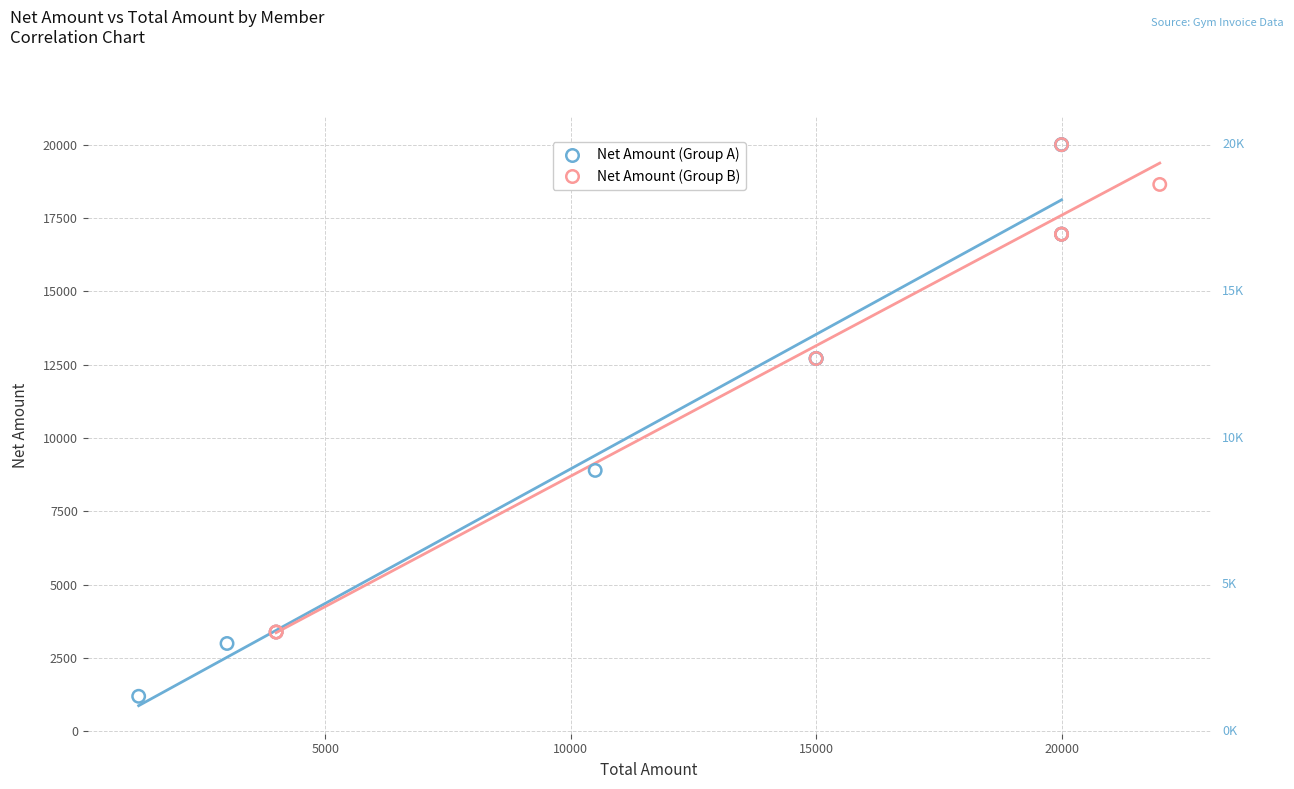

Which series reaches the minimum Y coordinate?

Net Amount (Group A)